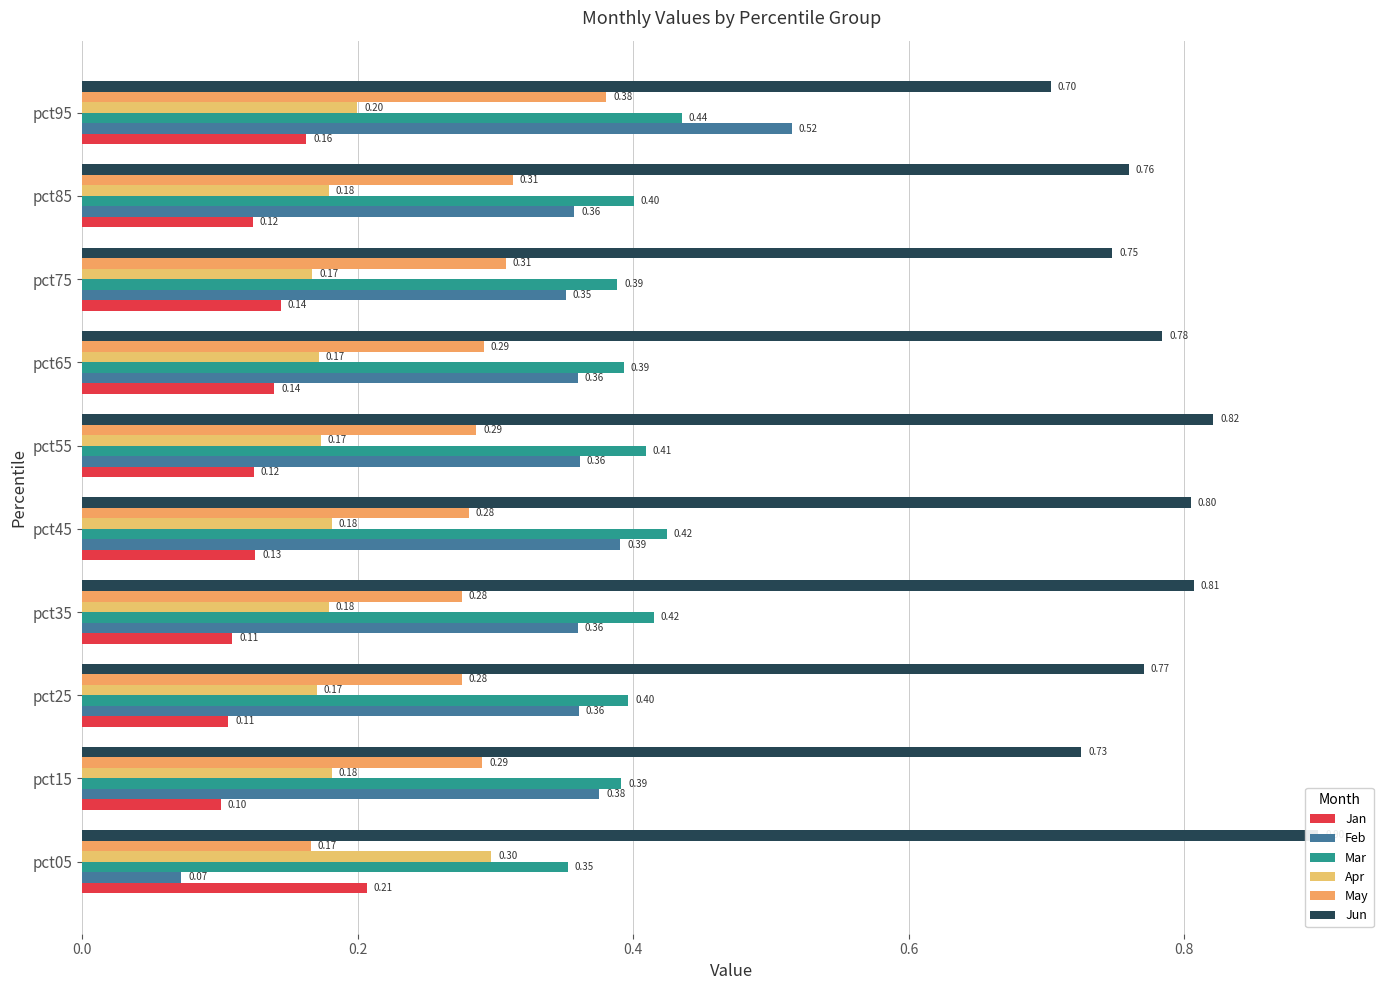

Is it true that May equals 0.3 at pct85?

True